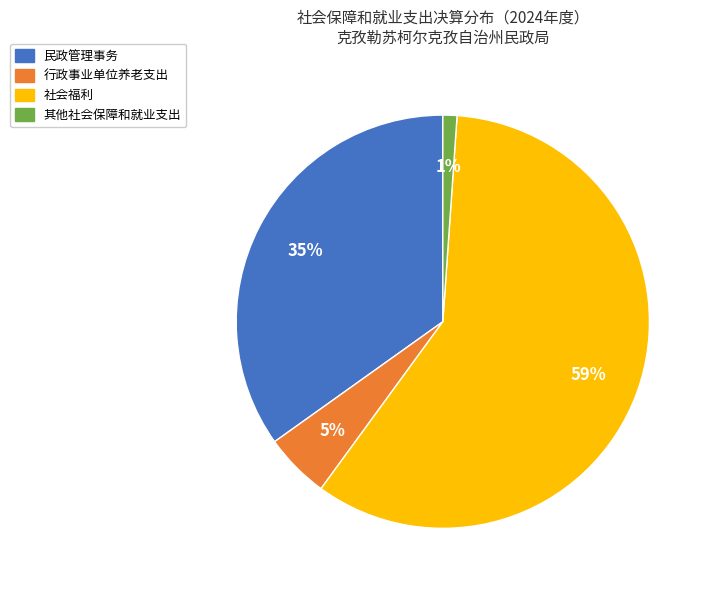

Which slice is the smallest?

其他社会保障和就业支出